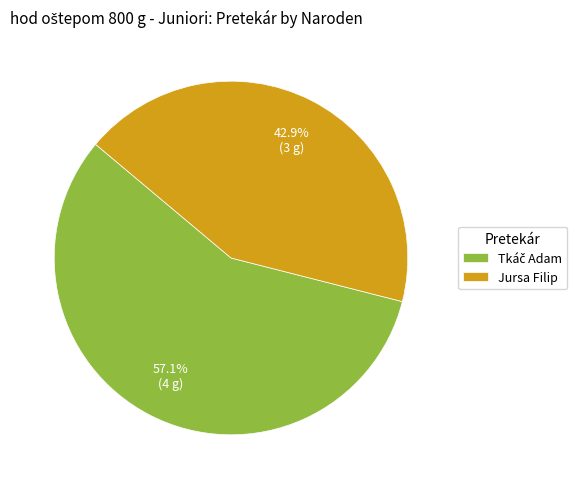

Which category has the smallest portion of the pie?

Jursa Filip